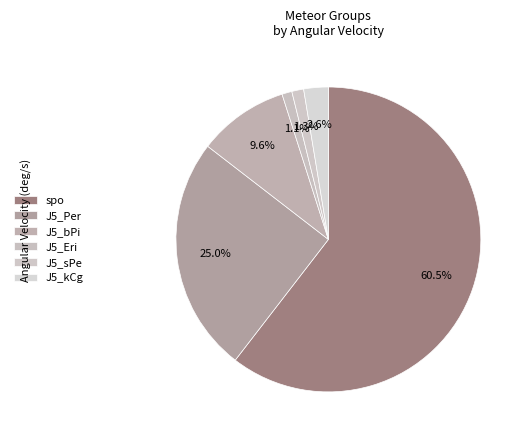

Count the number of slices in the pie.

6